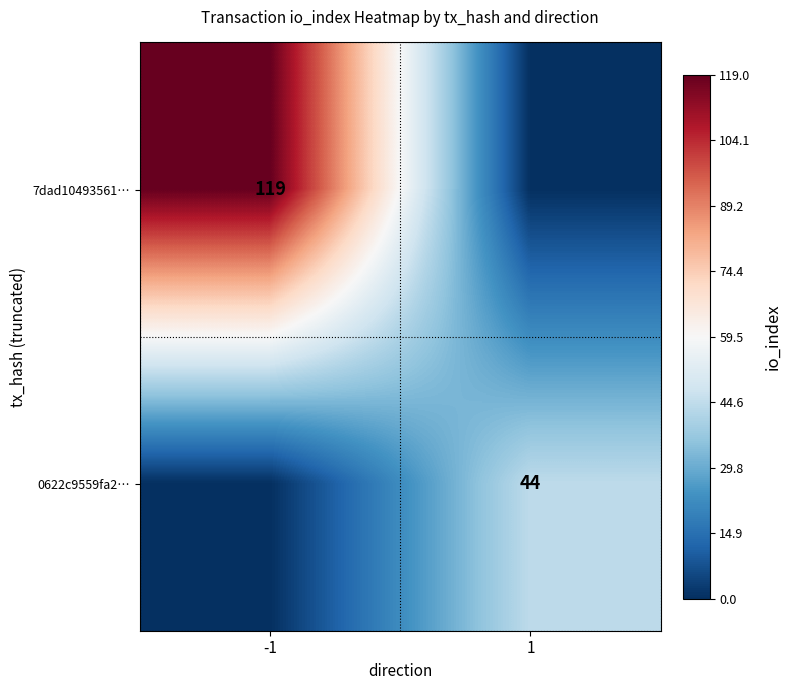

True or false: 7dad10493561… has a value of 119 at -1.

True